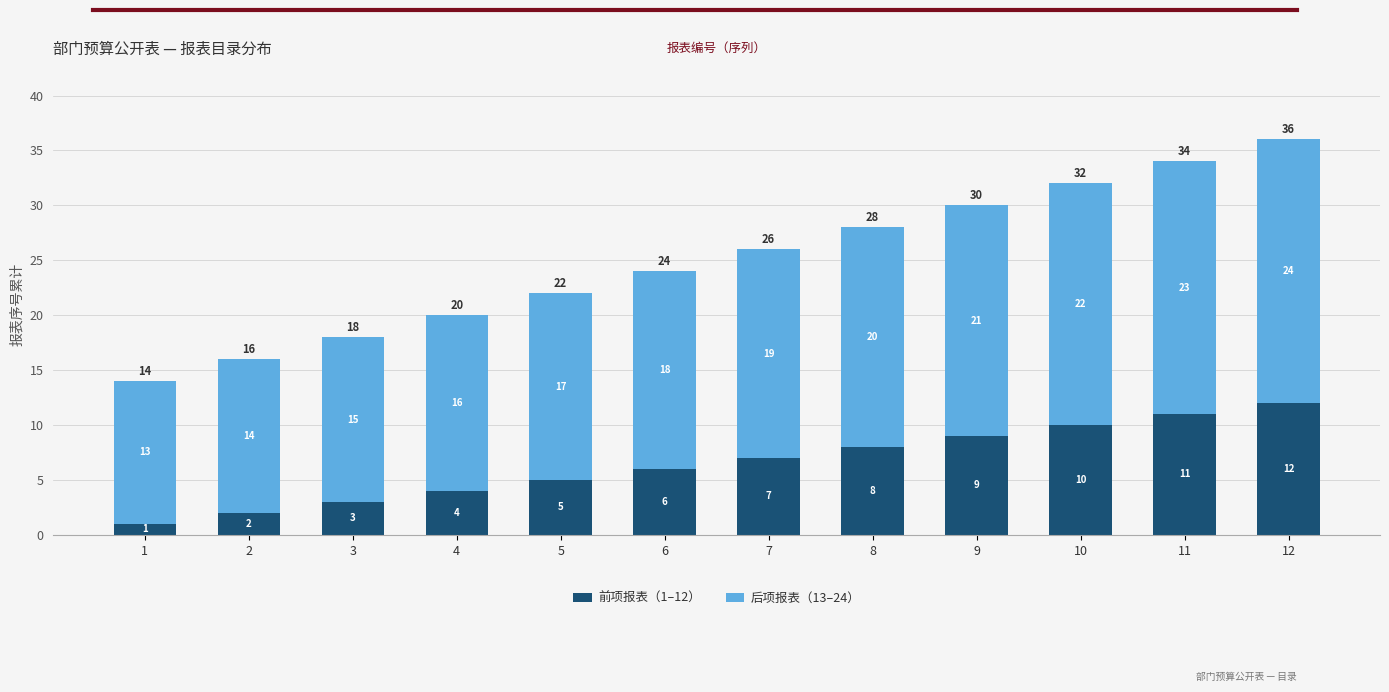

Which category has the lowest value in the 前项报表（1–12） series?

1